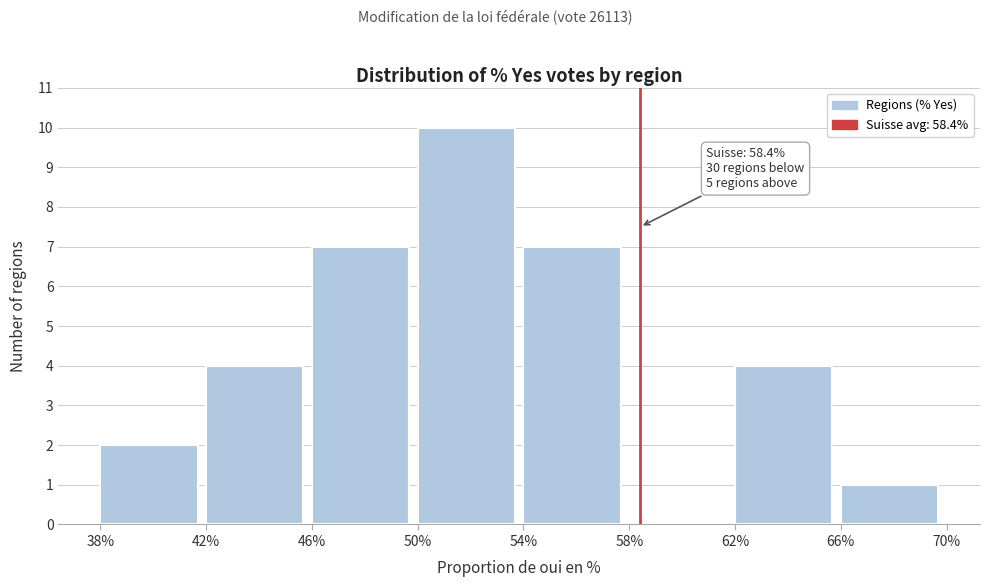

Which range on the x-axis has the tallest bar?

50% to 54%